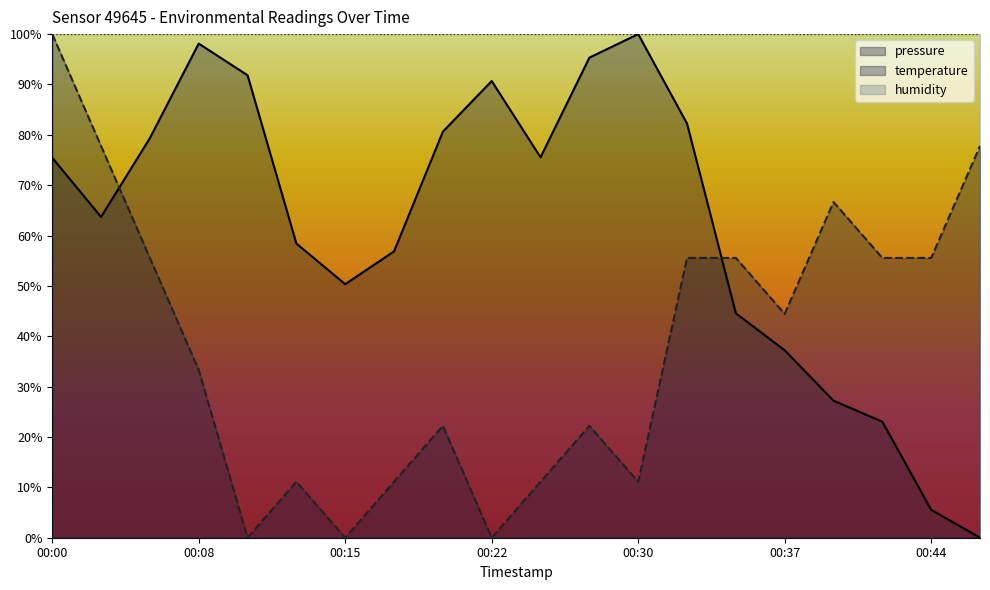

True or false: pressure and temperature cross at least once.

True